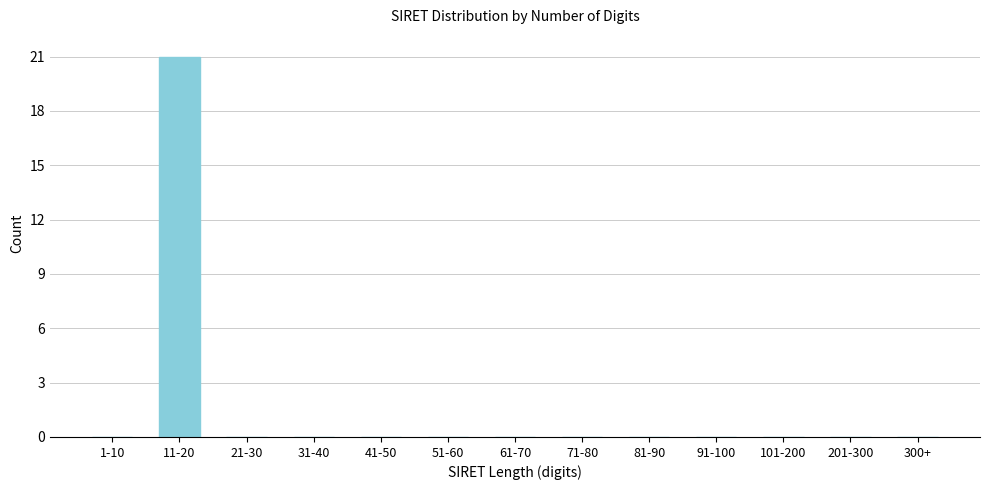

Reading left to right, extract all data points from this chart.

1-10=0	11-20=21	21-30=0	31-40=0	41-50=0	51-60=0	61-70=0	71-80=0	81-90=0	91-100=0	101-200=0	201-300=0	300+=0